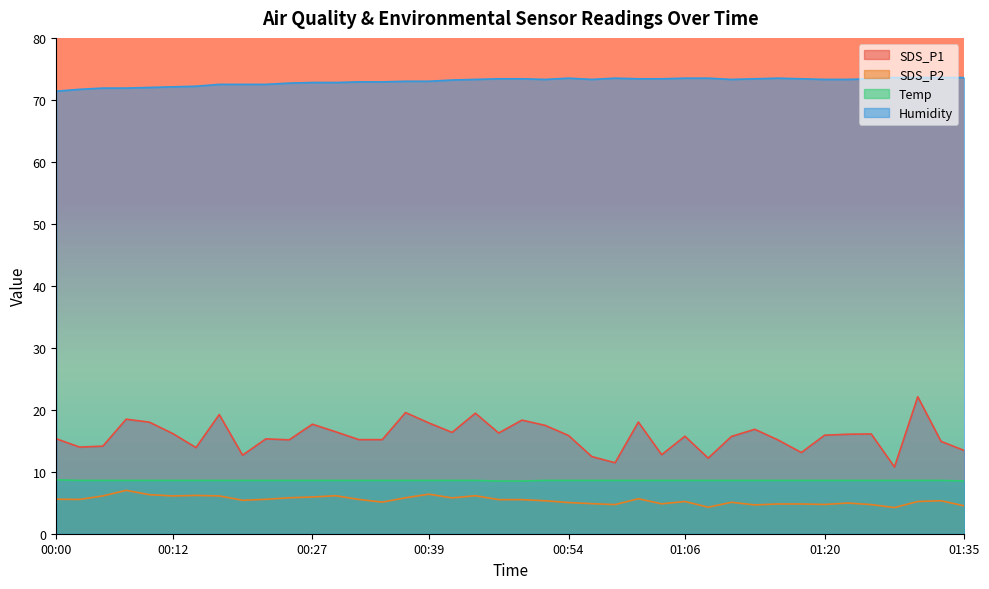

Where is SDS_P2 nearest to the value 5?

00:54